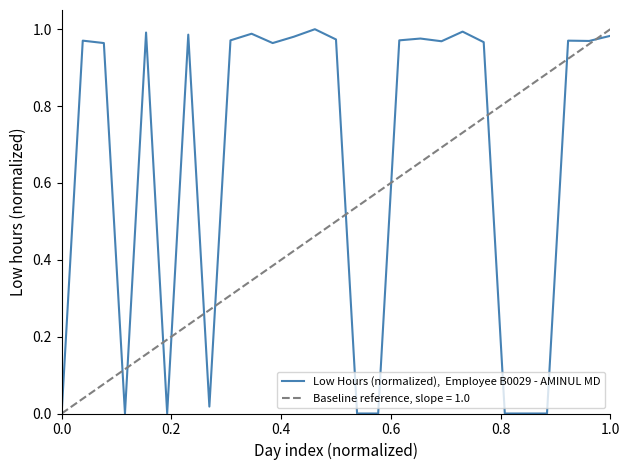

What is the difference between the second highest and second lowest values?

1.0